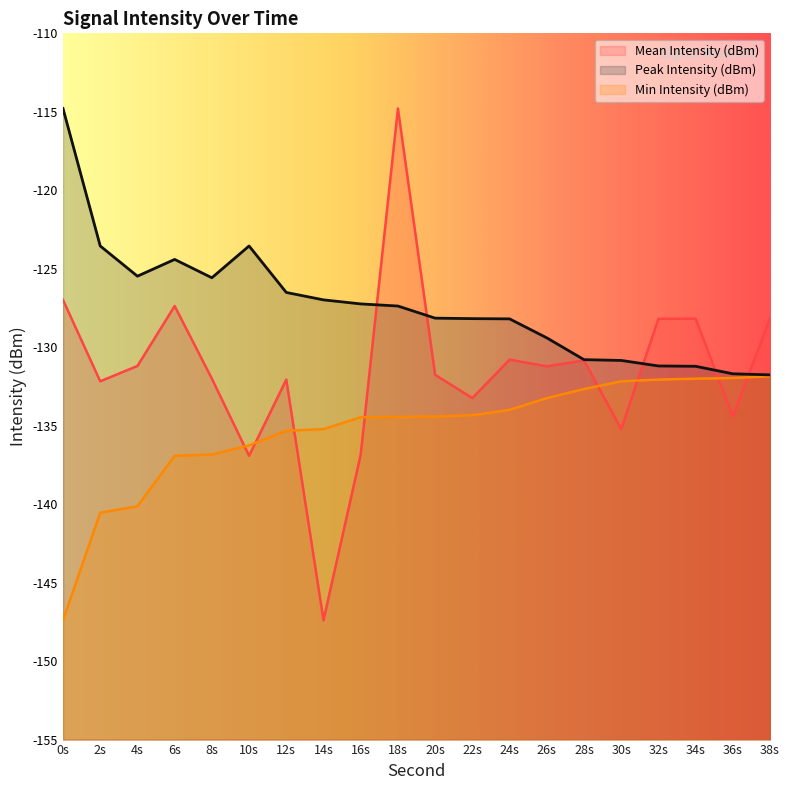

Read the Peak Intensity (dBm) value at 28s.

-130.8